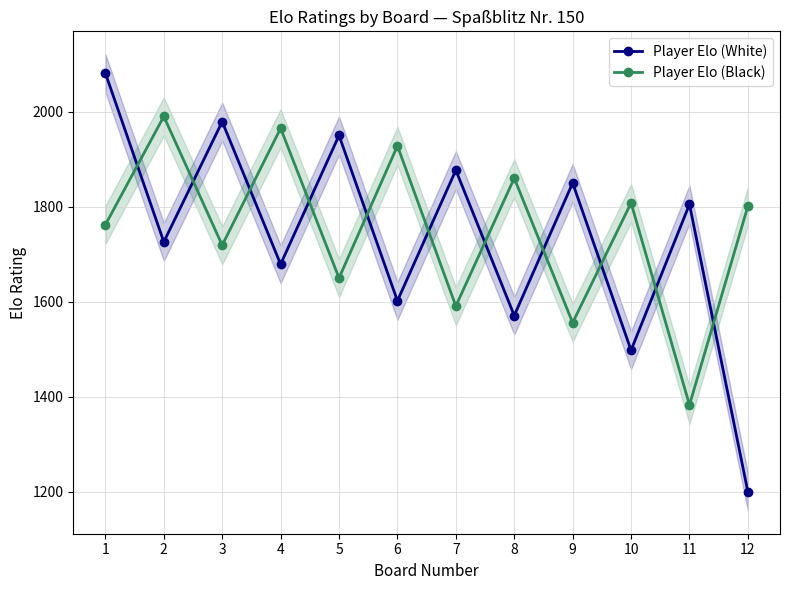

Reading left to right, transcribe all the data shown in this chart.

Player Elo (White): 1=2081	2=1726	3=1979	4=1679	5=1950	6=1602	7=1877	8=1571	9=1850	10=1498	11=1805	12=1200
Player Elo (Black): 1=1762	2=1990	3=1719	4=1965	5=1650	6=1928	7=1591	8=1860	9=1556	10=1808	11=1383	12=1801